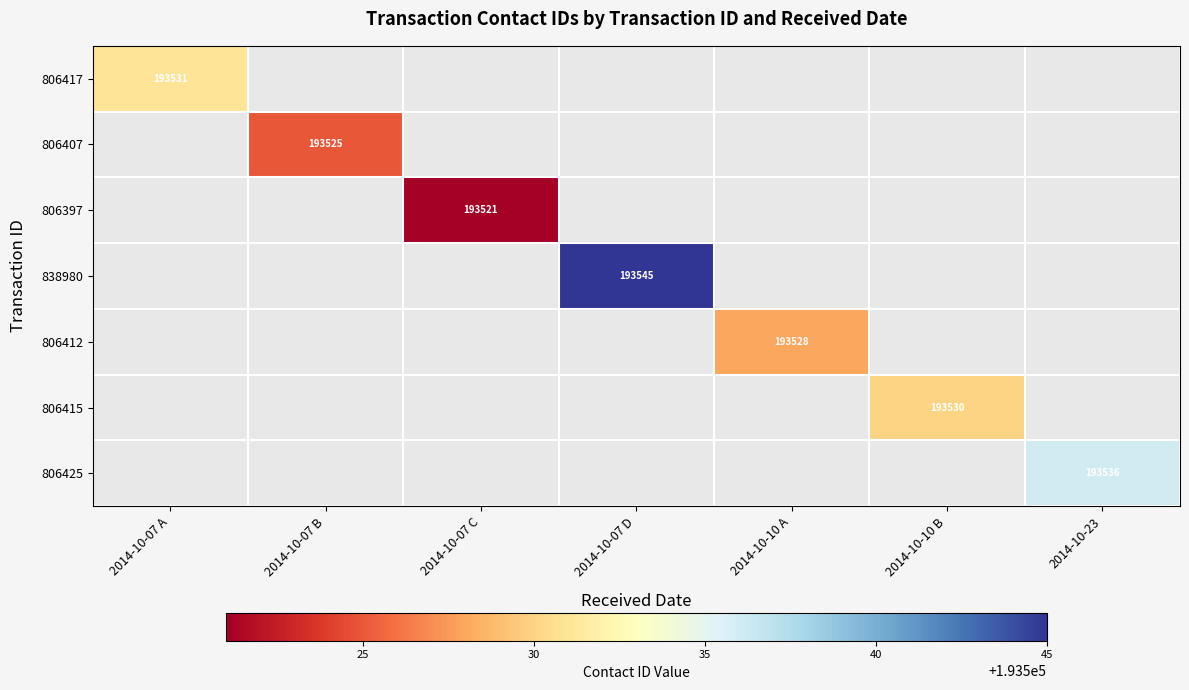

Is it true that 838980 equals 40186 at 2014-10-07 D?

False